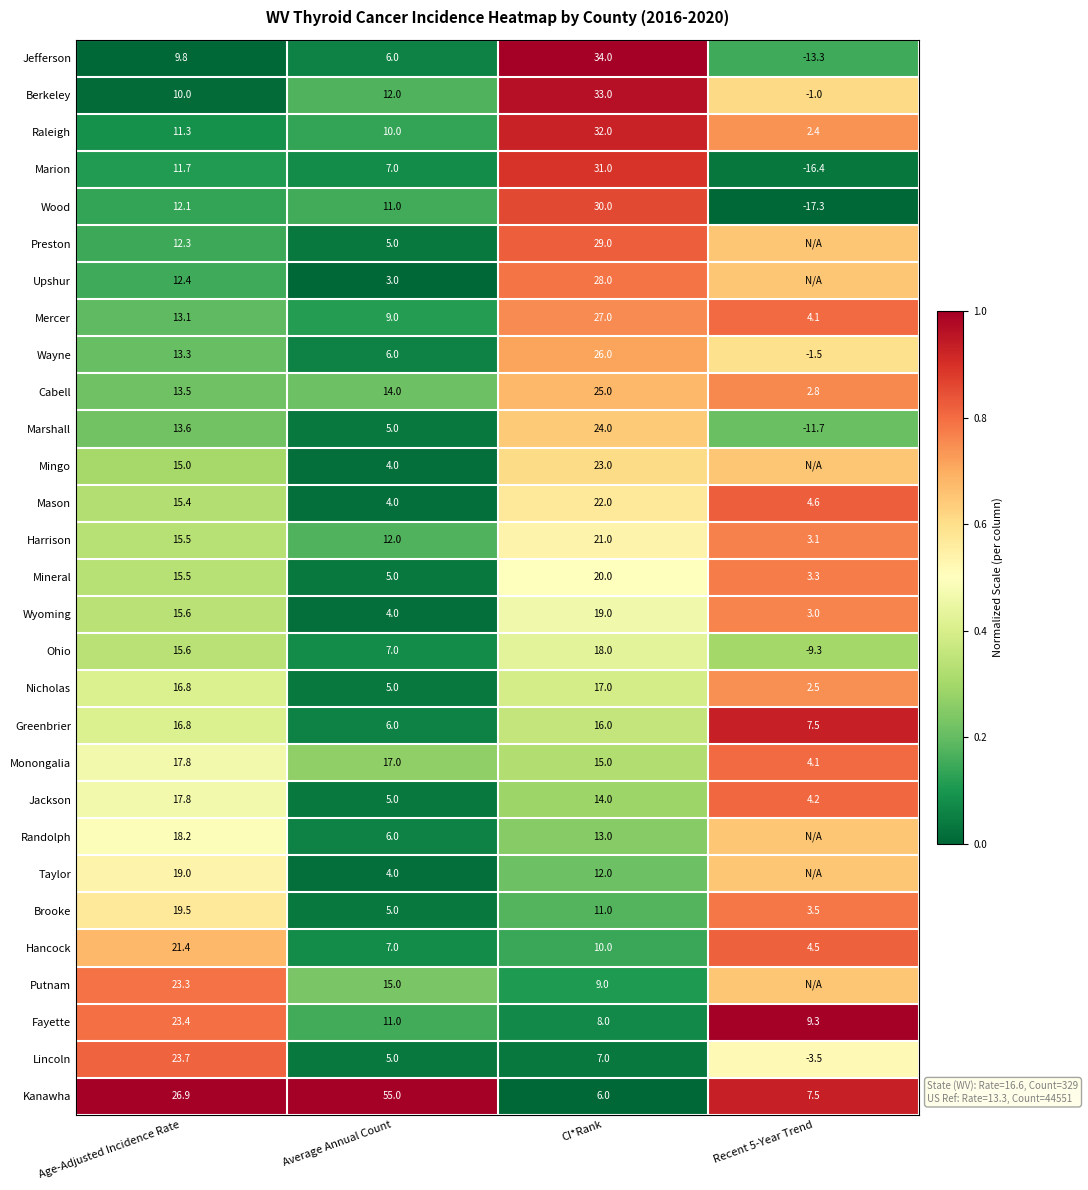

Which series changed the most between Average Annual Count and CI*Rank?

Kanawha